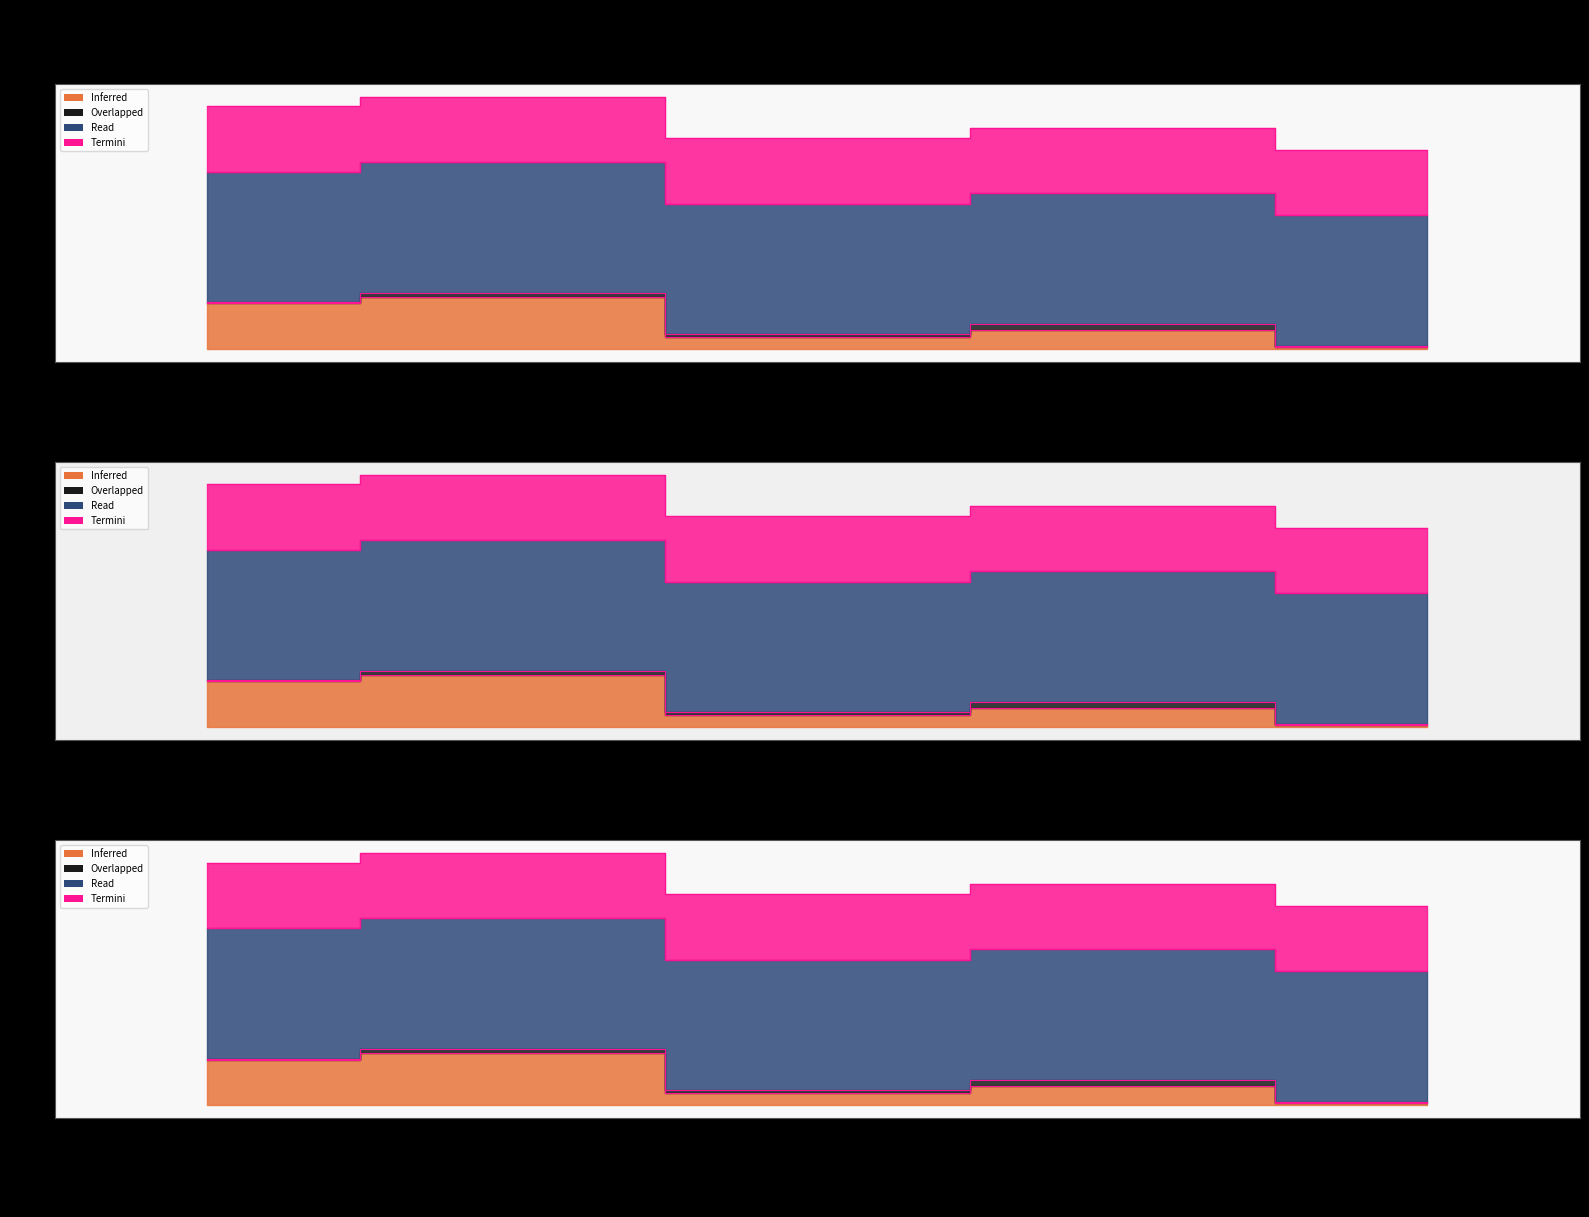

What is the maximum value for Termini_etendue?

121.6